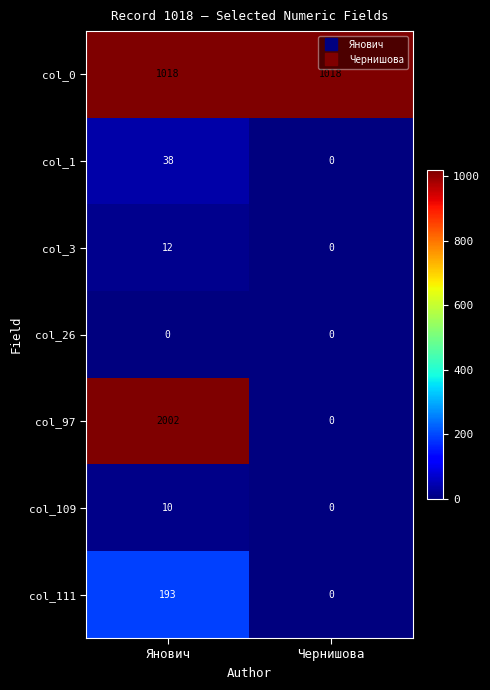

What is the average value of the col_0 series?

1018